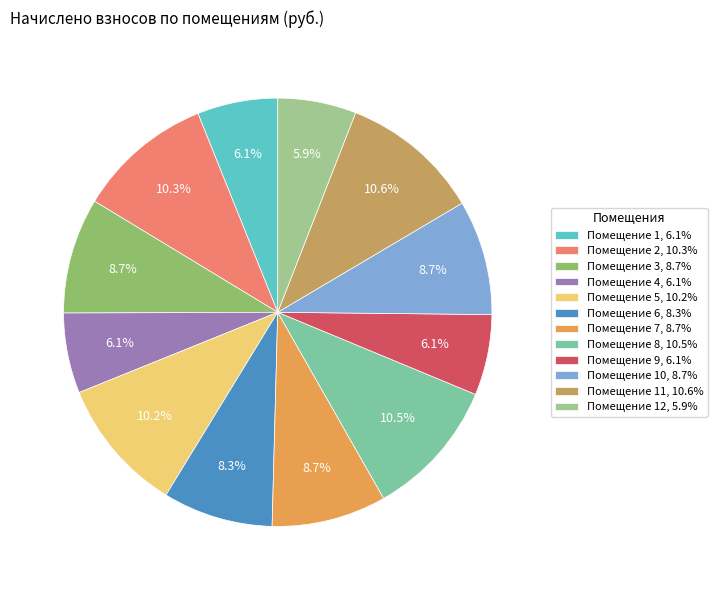

Rank the categories by value from lowest to highest.

12, 4, 1, 9, 6, 7, 10, 3, 5, 2, 8, 11